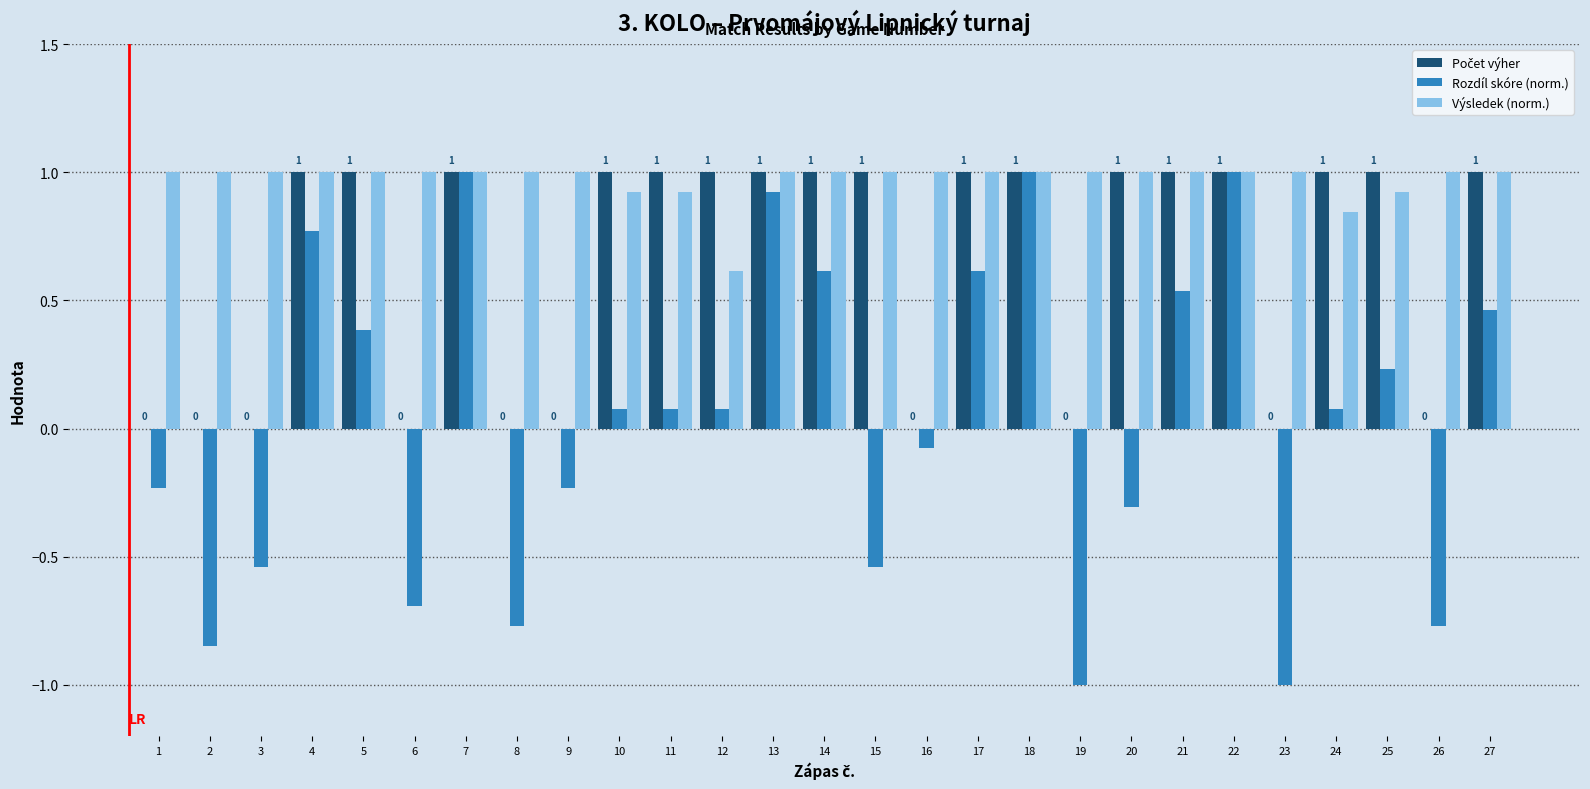

Are the bars grouped side by side (vs. stacked)?

Yes